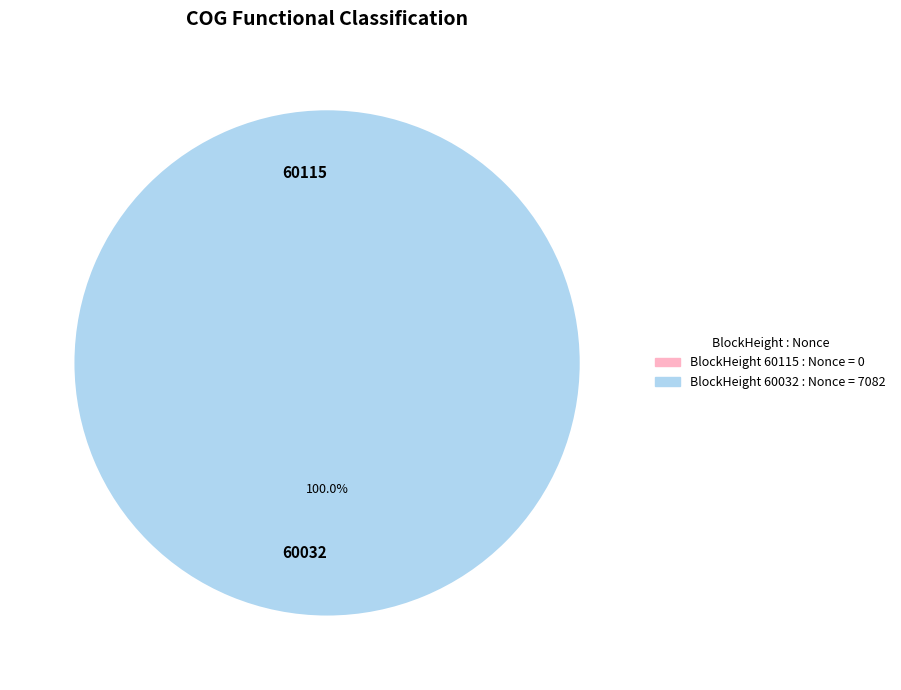

Is there a majority slice in this chart?

Yes